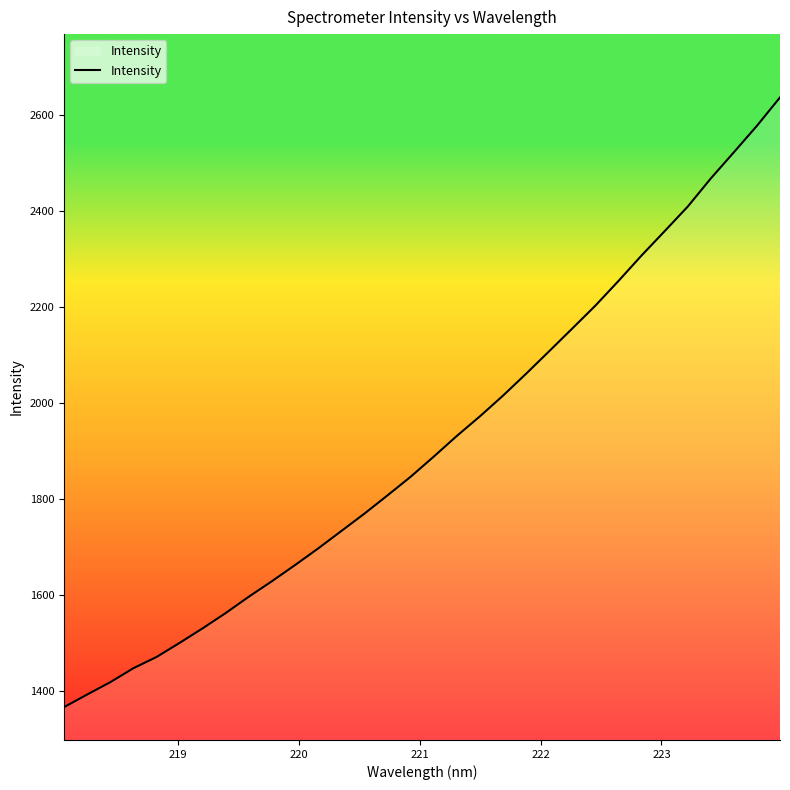

What is the average value?

1915.7